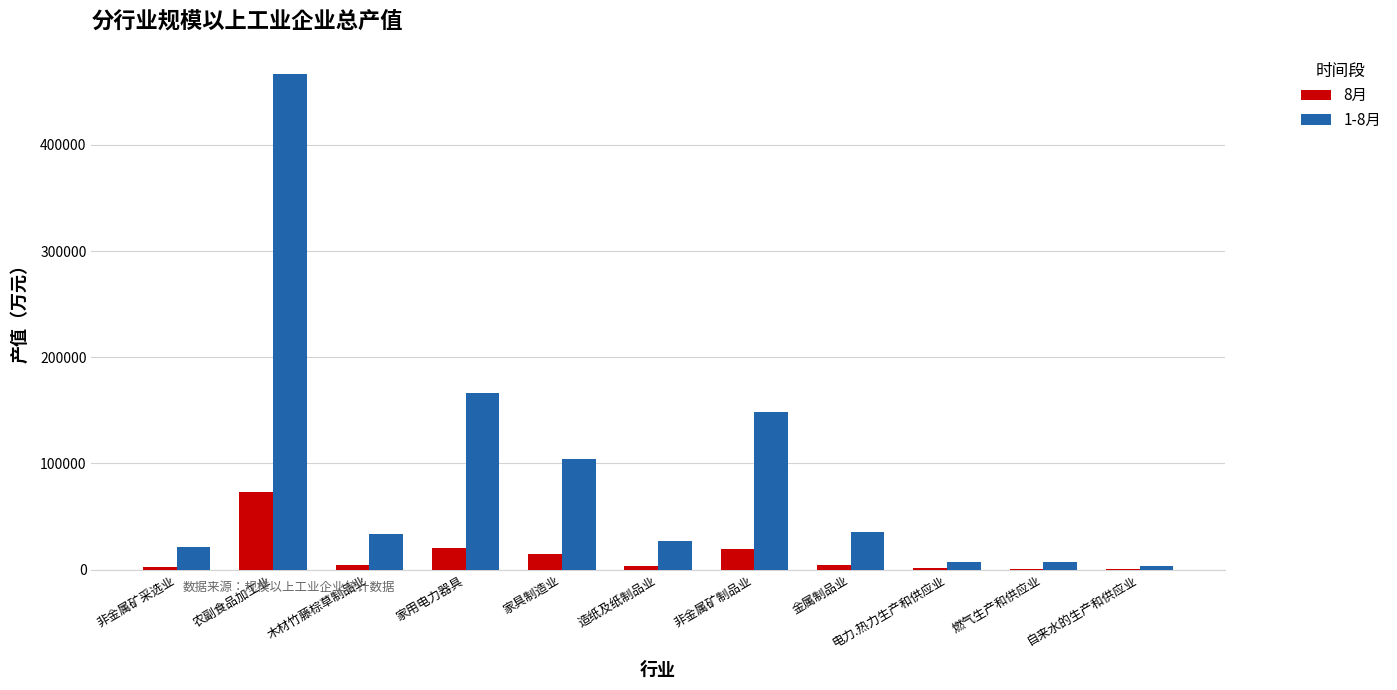

Are the bars horizontal?

No